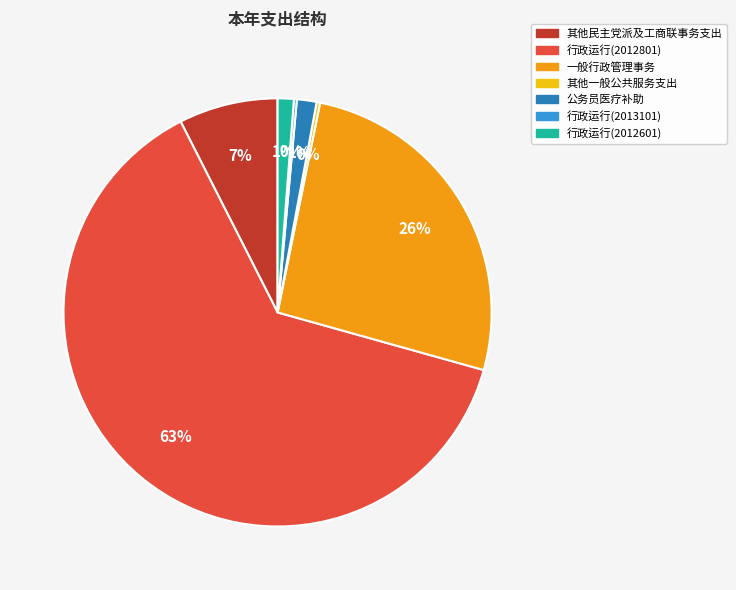

To the nearest percent, what percentage of the pie is 公务员医疗补助?

1%